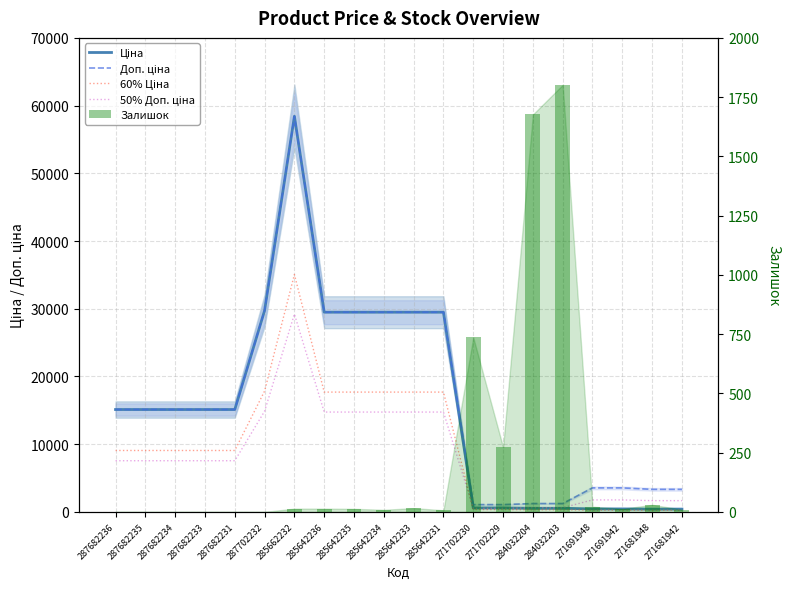

What position from the right is 285642231?

9